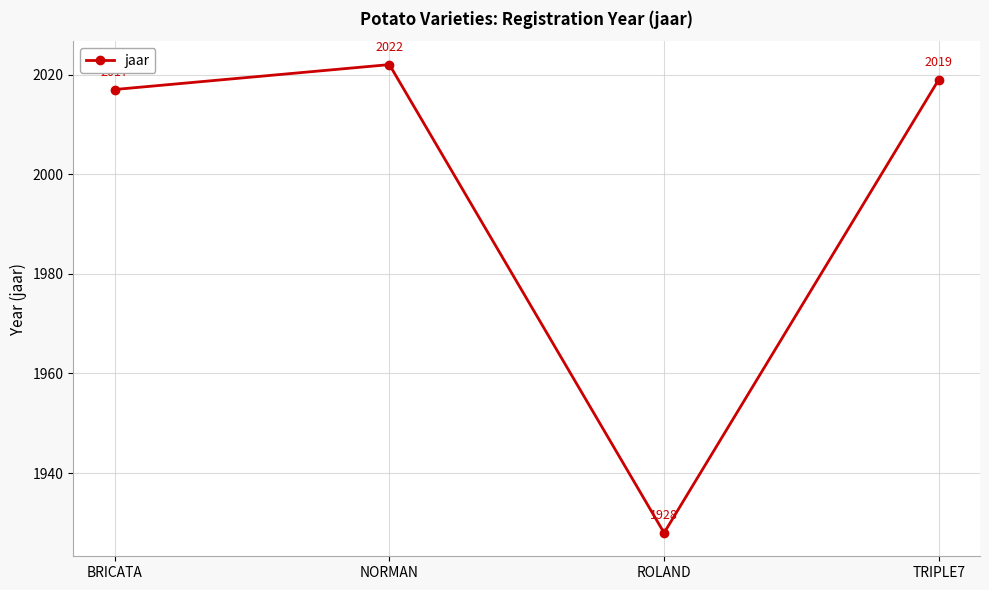

What is the difference between the maximum and minimum values?

94